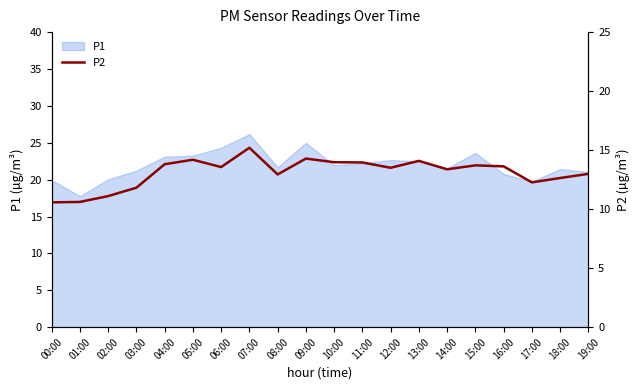

What value does the data have at 12:00?

13.5